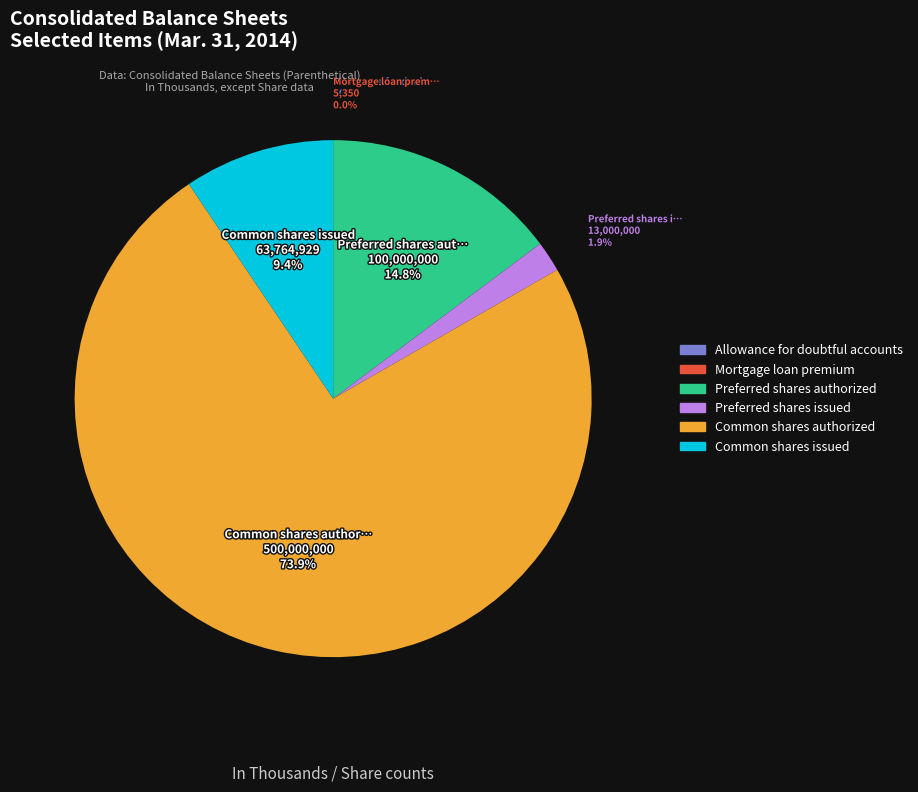

What is the majority slice?

Common shares authorized